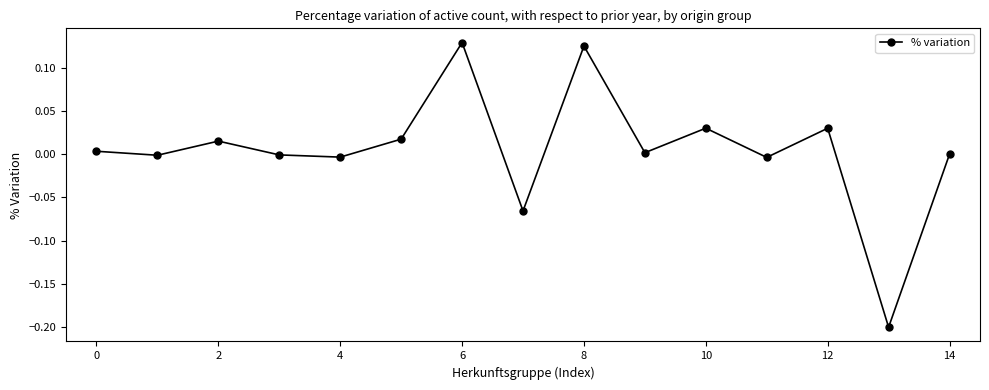

True or false: there are more than 1 points higher than both neighbors.

True